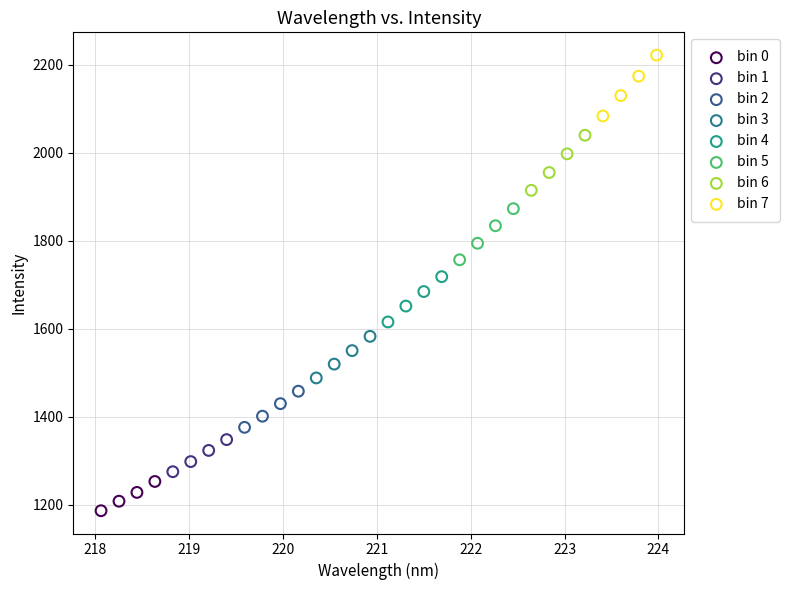

Which series has the widest spread of Y values?

bin 7